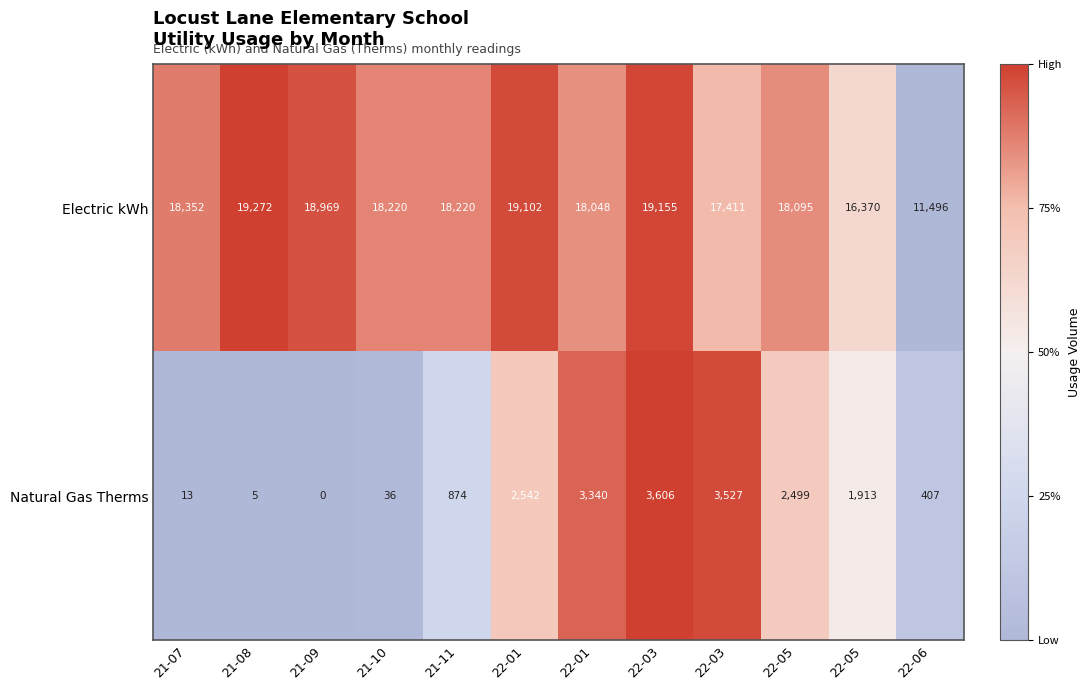

Rank the series at 22-05 from lowest to highest value.

Natural Gas Therms, Electric kWh